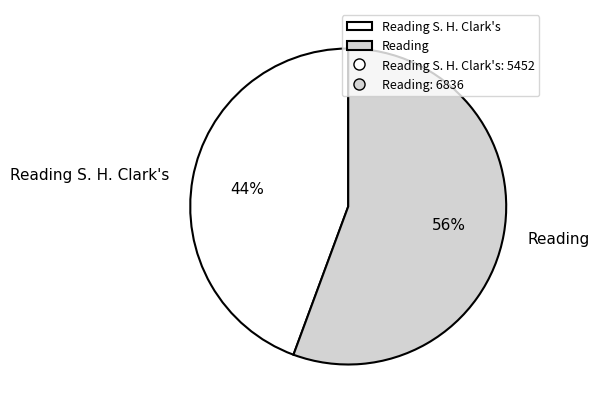

Does Reading S. H. Clark's represent more than half of the total?

No